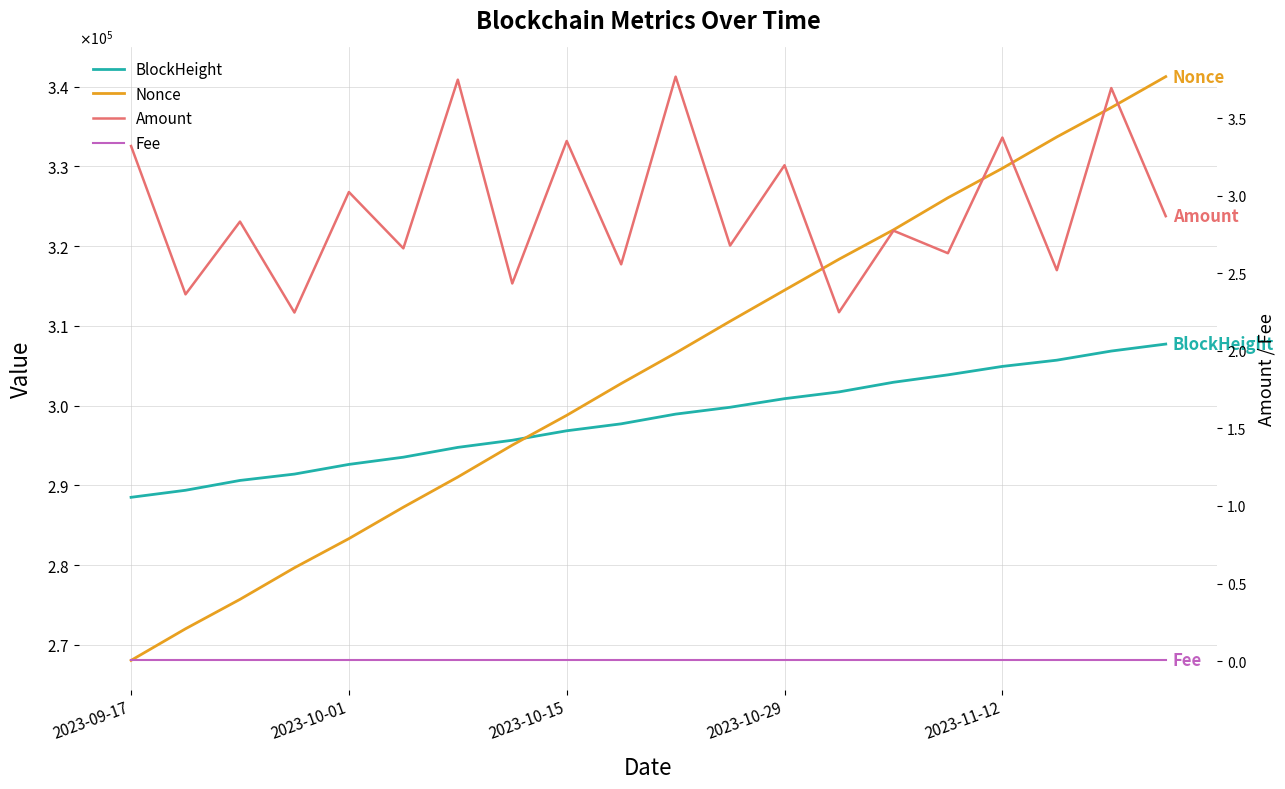

True or false: Amount has more than 2 interior local peaks.

True